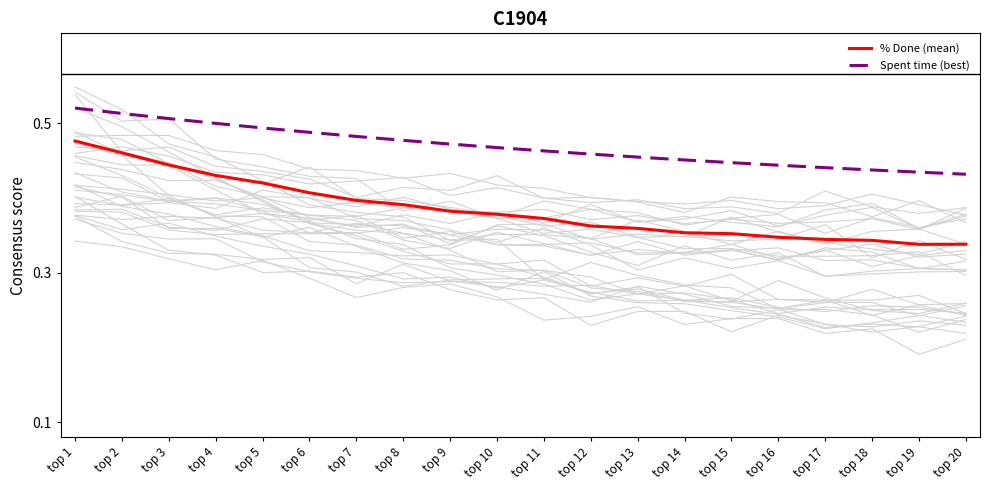

True or false: % Done (mean) and Spent time (best) cross at least once.

False